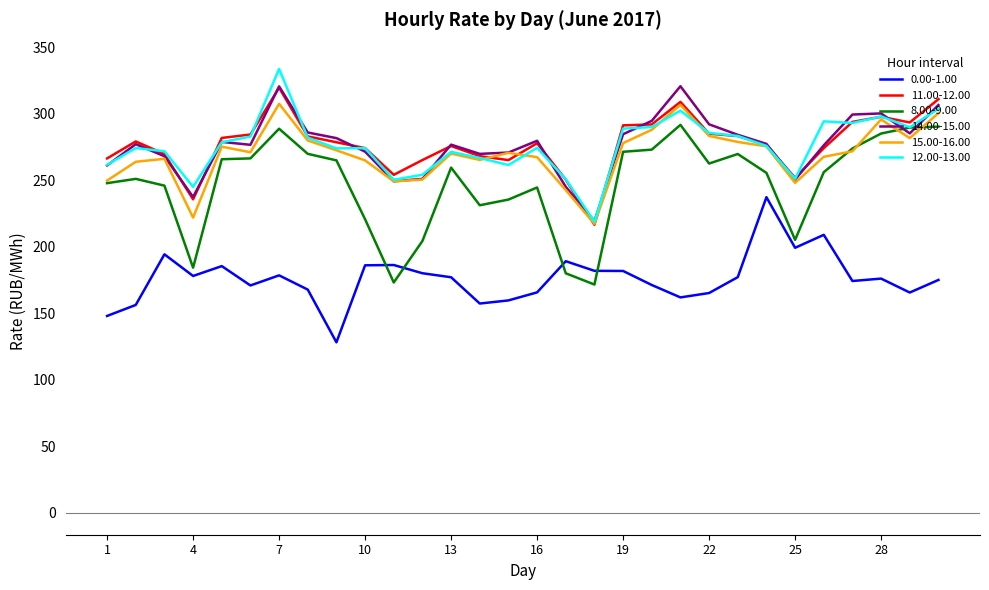

Which series has the widest spread of values?

8.00-9.00